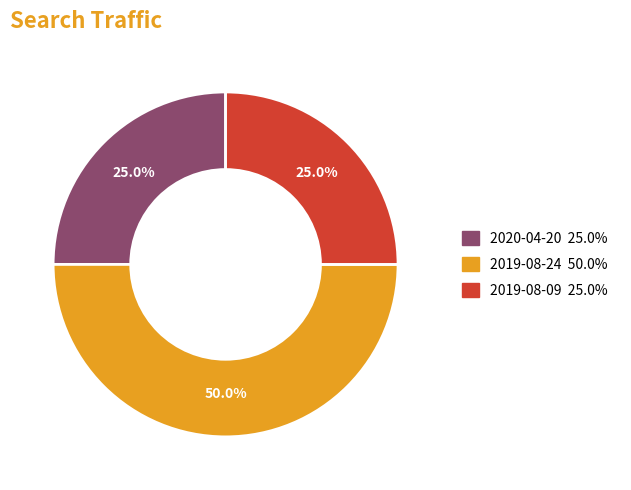

Which slice is the largest?

2019-08-24